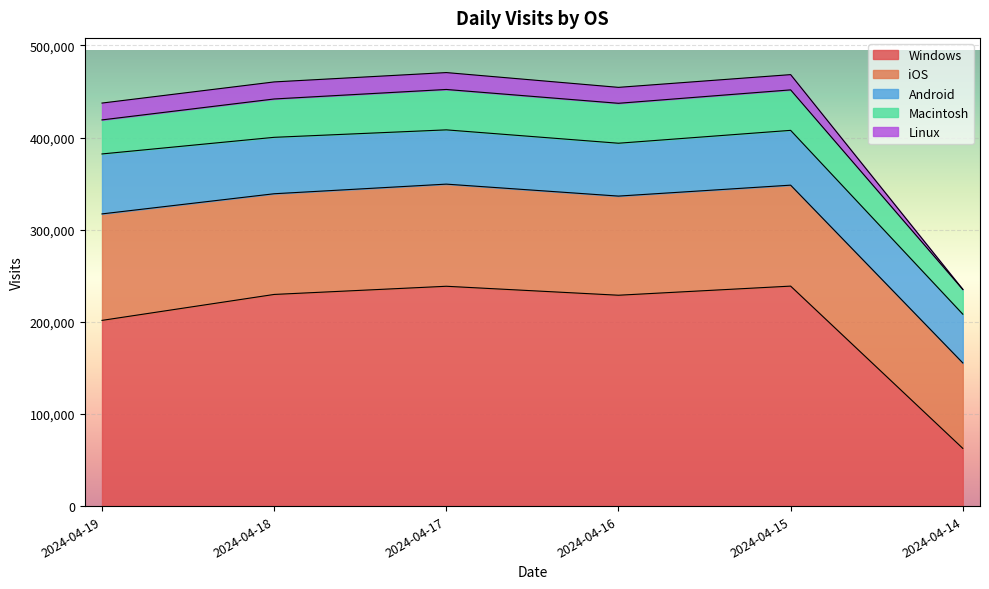

Which series has the largest total across all categories?

Windows